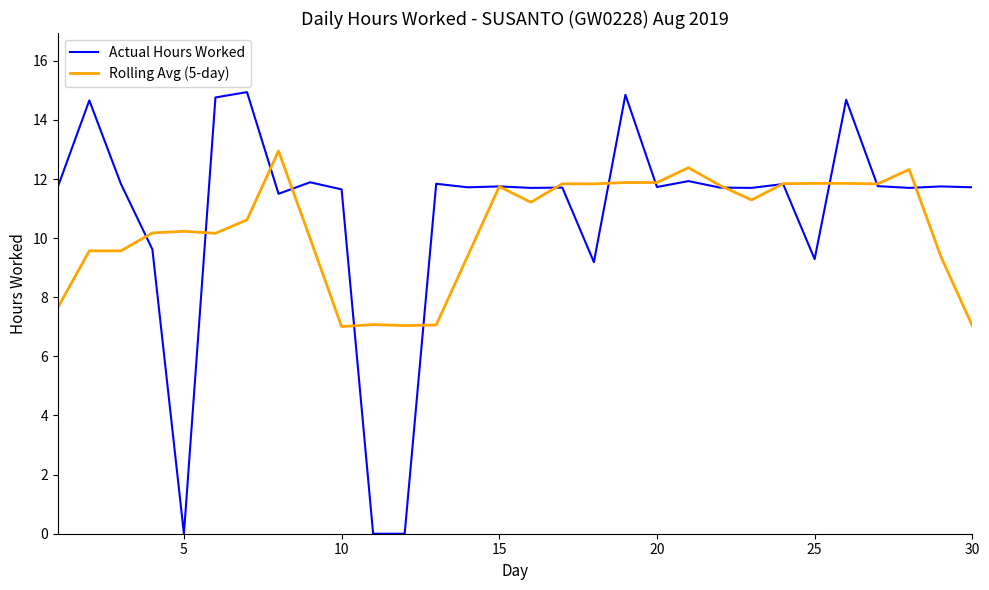

How many categories are shown in the chart?

30